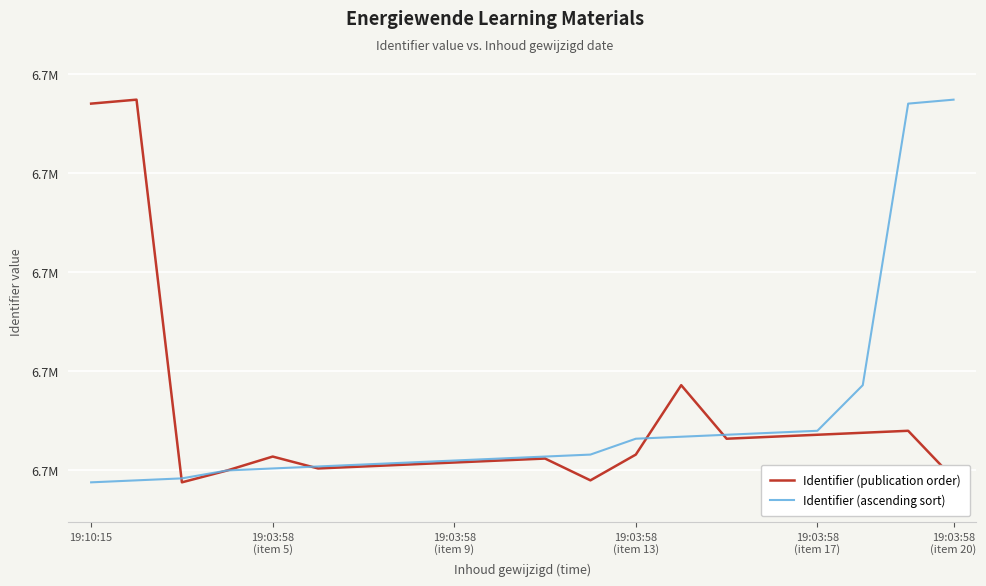

What is the value of the Identifier (ascending sort) point at the 15th from the left?

6729968